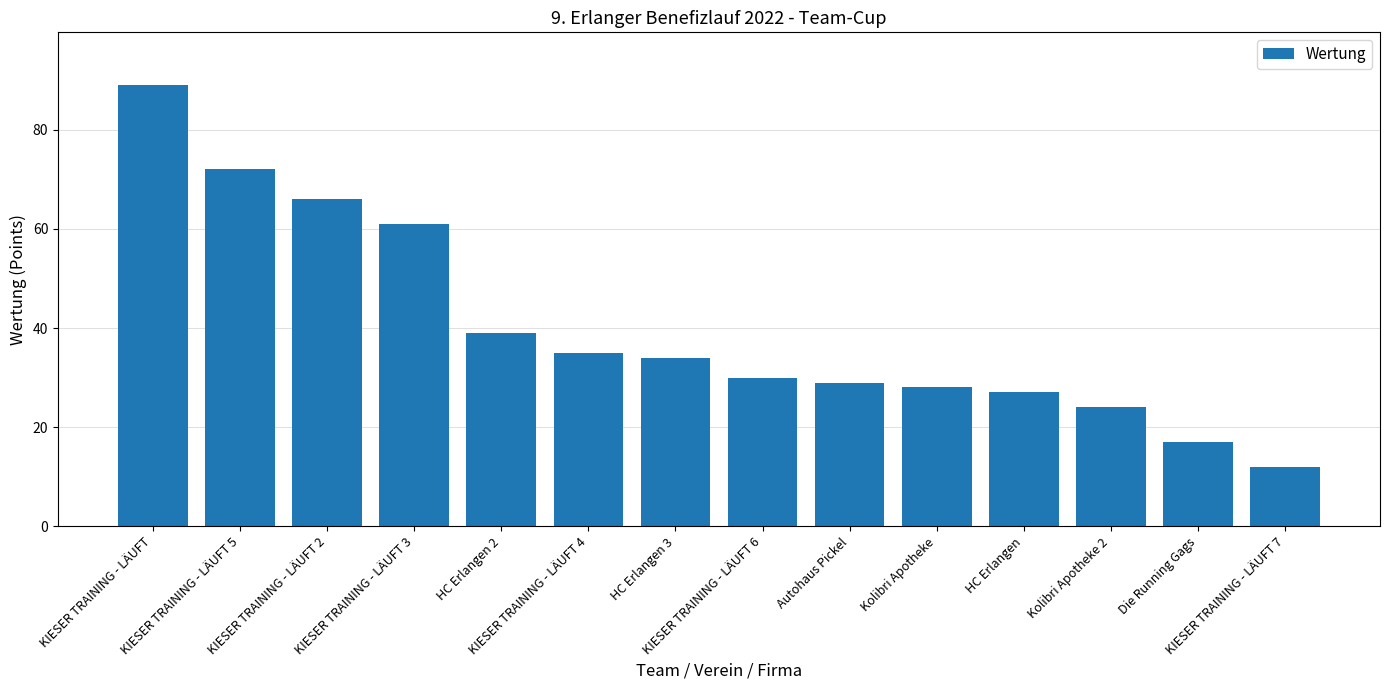

Is it true that the value at KIESER TRAINING - LÄUFT 4 is 35?

True